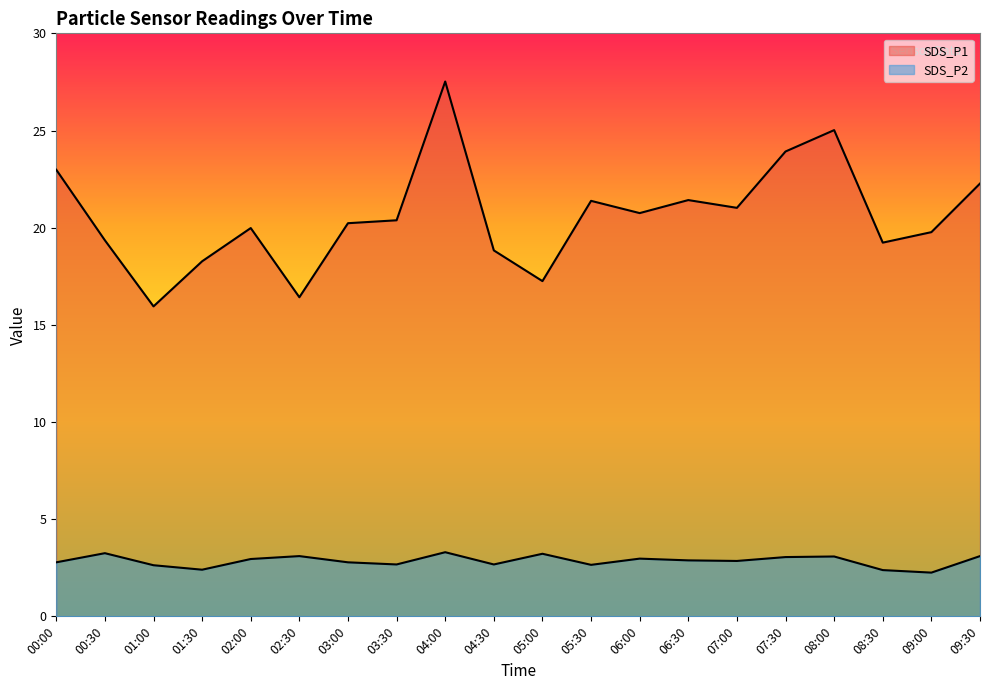

Reading right to left, what are all the values shown in this chart?

SDS_P1: 09:30=22.3	09:00=19.8	08:30=19.2	08:00=25.0	07:30=23.9	07:00=21.0	06:30=21.4	06:00=20.8	05:30=21.4	05:00=17.2	04:30=18.8	04:00=27.5	03:30=20.4	03:00=20.2	02:30=16.4	02:00=20.0	01:30=18.3	01:00=15.9	00:30=19.4	00:00=23.0
SDS_P2: 09:30=3.1	09:00=2.2	08:30=2.4	08:00=3.1	07:30=3.0	07:00=2.9	06:30=2.9	06:00=3.0	05:30=2.6	05:00=3.2	04:30=2.7	04:00=3.3	03:30=2.7	03:00=2.8	02:30=3.1	02:00=3.0	01:30=2.4	01:00=2.6	00:30=3.2	00:00=2.8